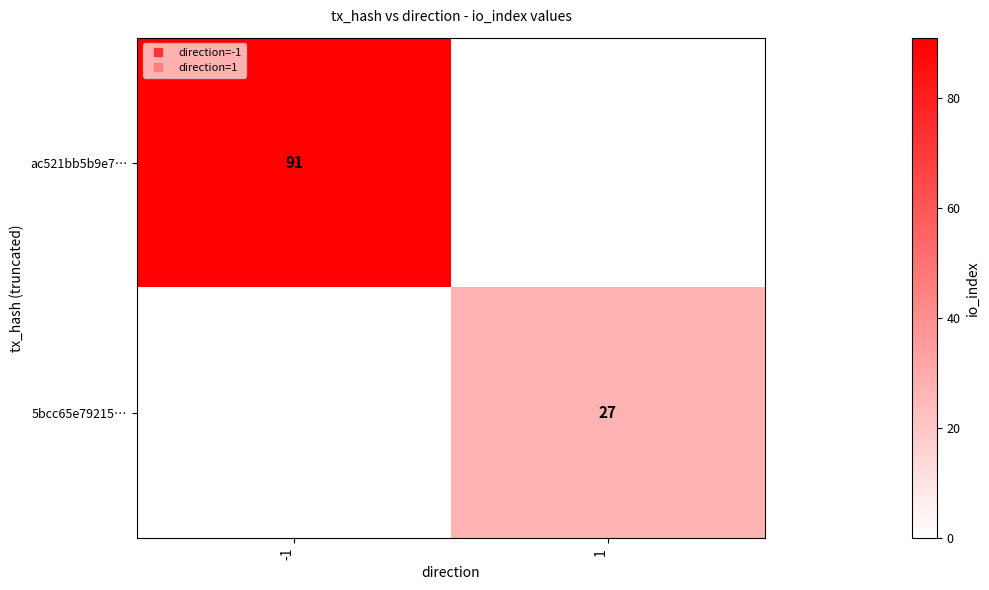

Where is 5bcc65e79215… nearest to the value 13?

-1